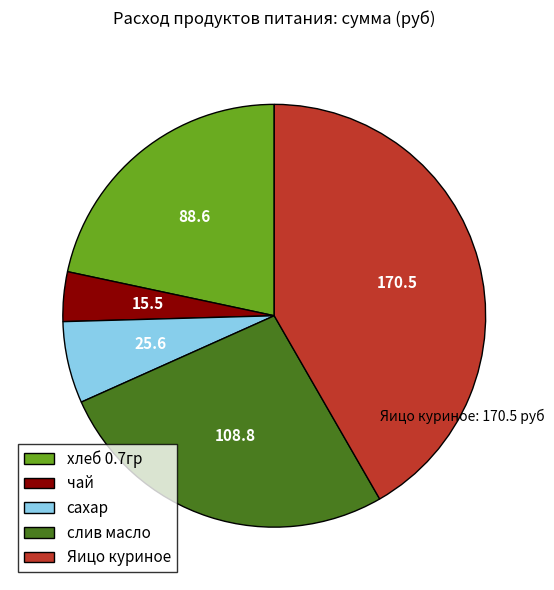

Which slice is the largest?

Яицо куриное